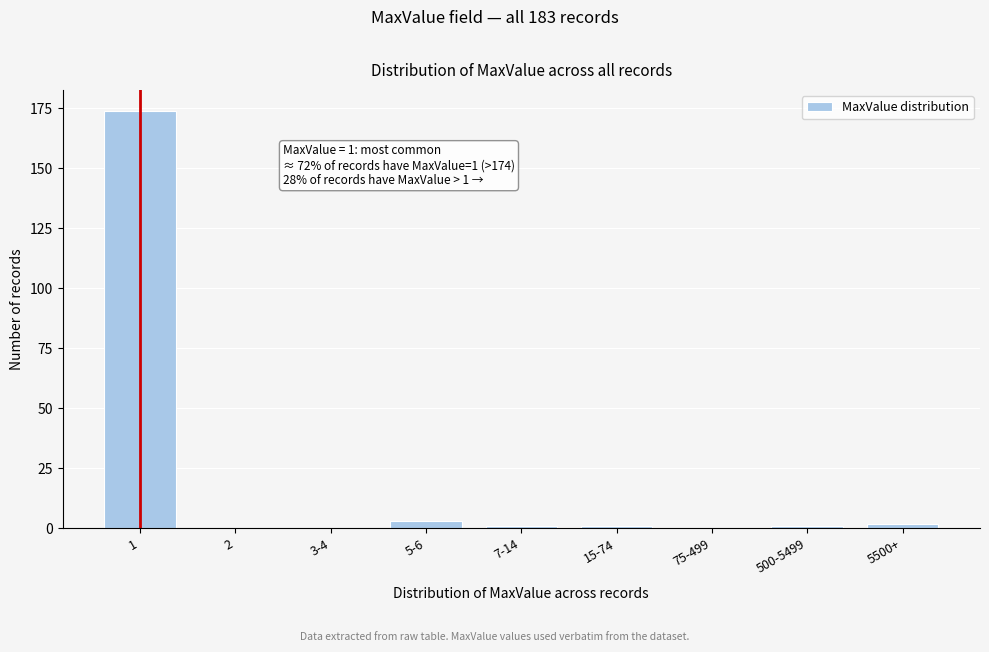

Reading right to left, extract all data points from this chart.

5500+=2	500-5499=1	75-499=0	15-74=1	7-14=1	5-6=3	3-4=0	2=0	1=174